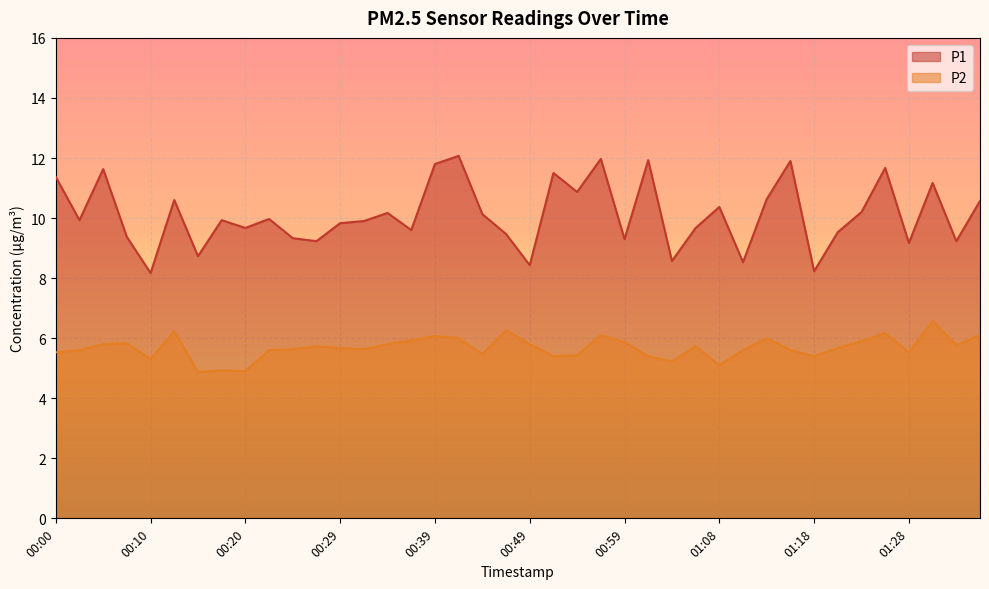

True or false: P1 and P2 intersect in this chart.

False